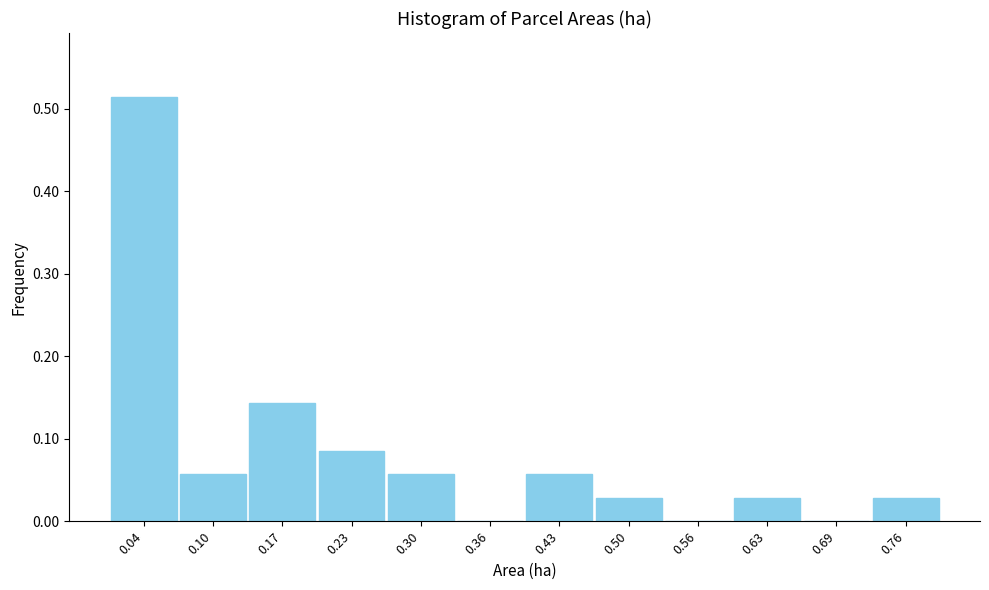

Which range on the x-axis has the tallest bar?

0.00 to 0.07